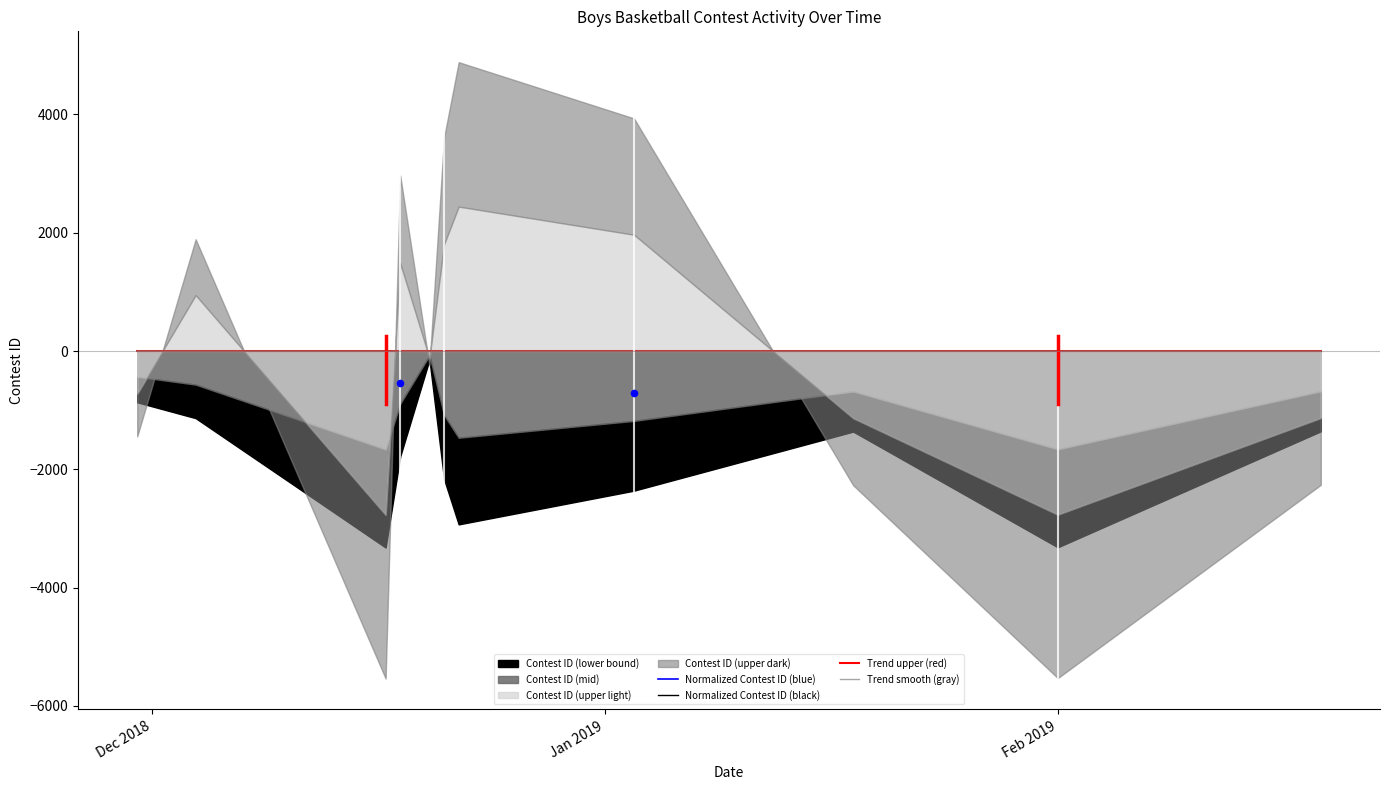

At which category is the sum across all series the highest?

Jan 2019